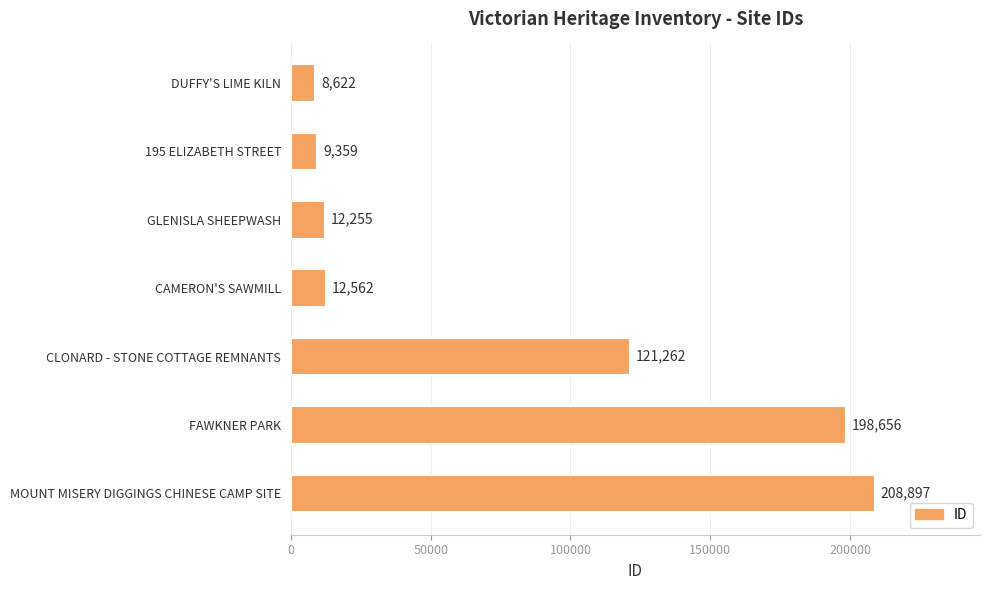

What is the change in value from DUFFY'S LIME KILN to GLENISLA SHEEPWASH?

+3633